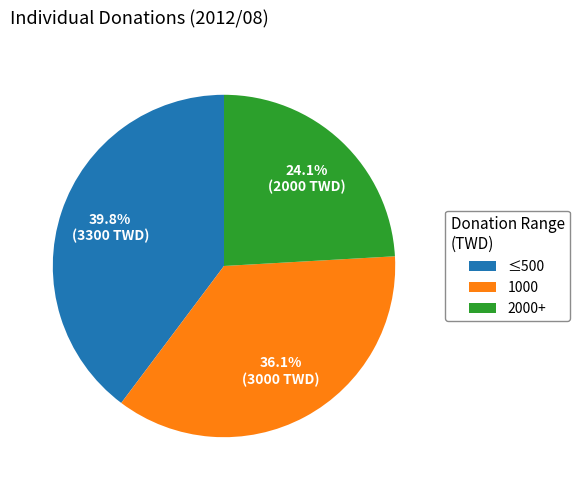

Is there a majority slice in this chart?

No